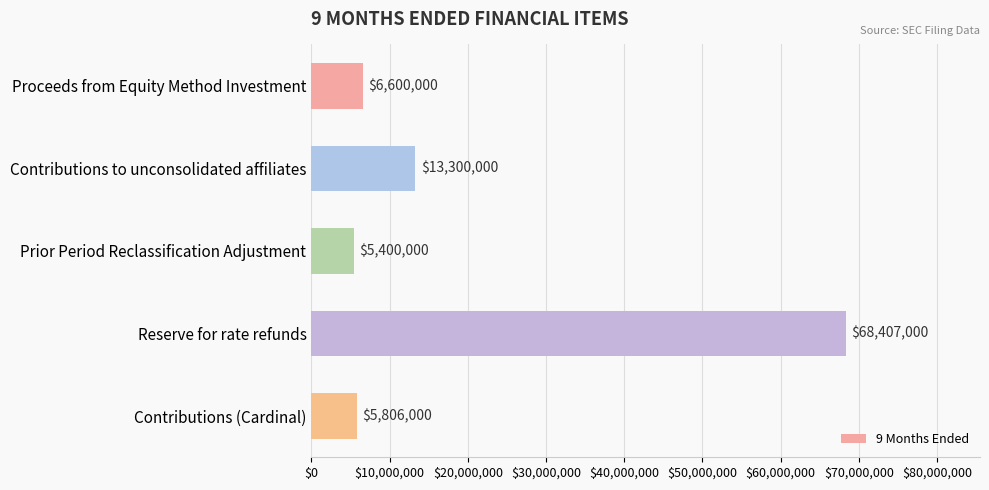

What is the average value?

19902600